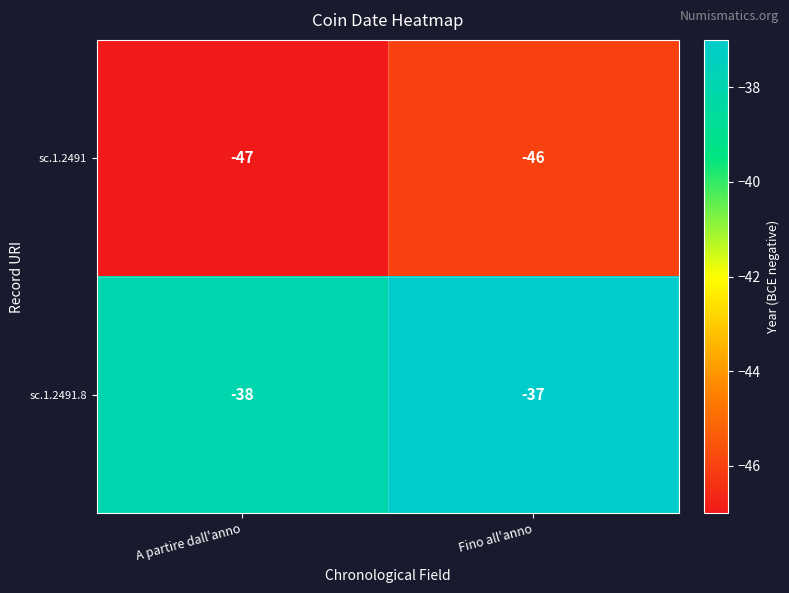

Rank the series by their maximum value, from lowest to highest.

sc.1.2491, sc.1.2491.8